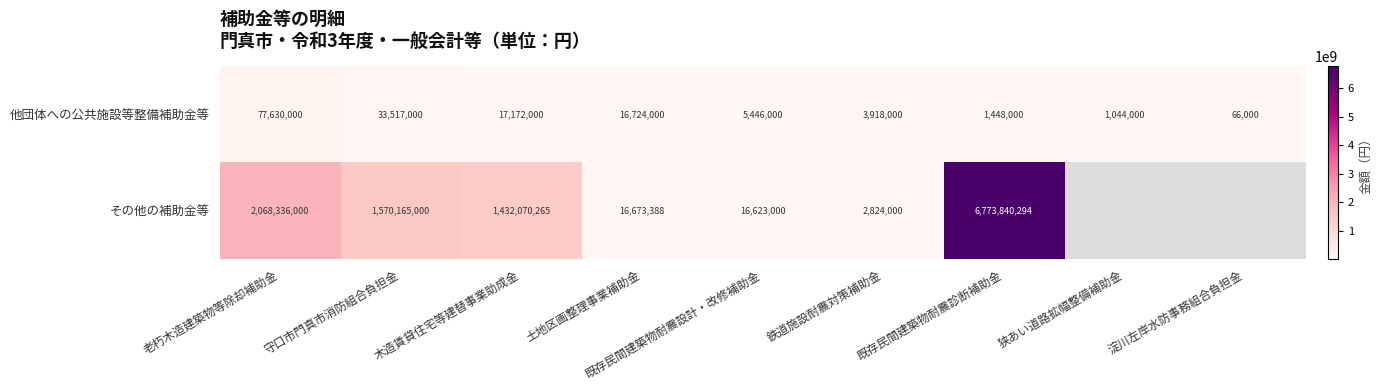

The value of 他団体への公共施設等整備補助金等 at 老朽木造建築物等除却補助金 is 18033849.3. True or false?

False